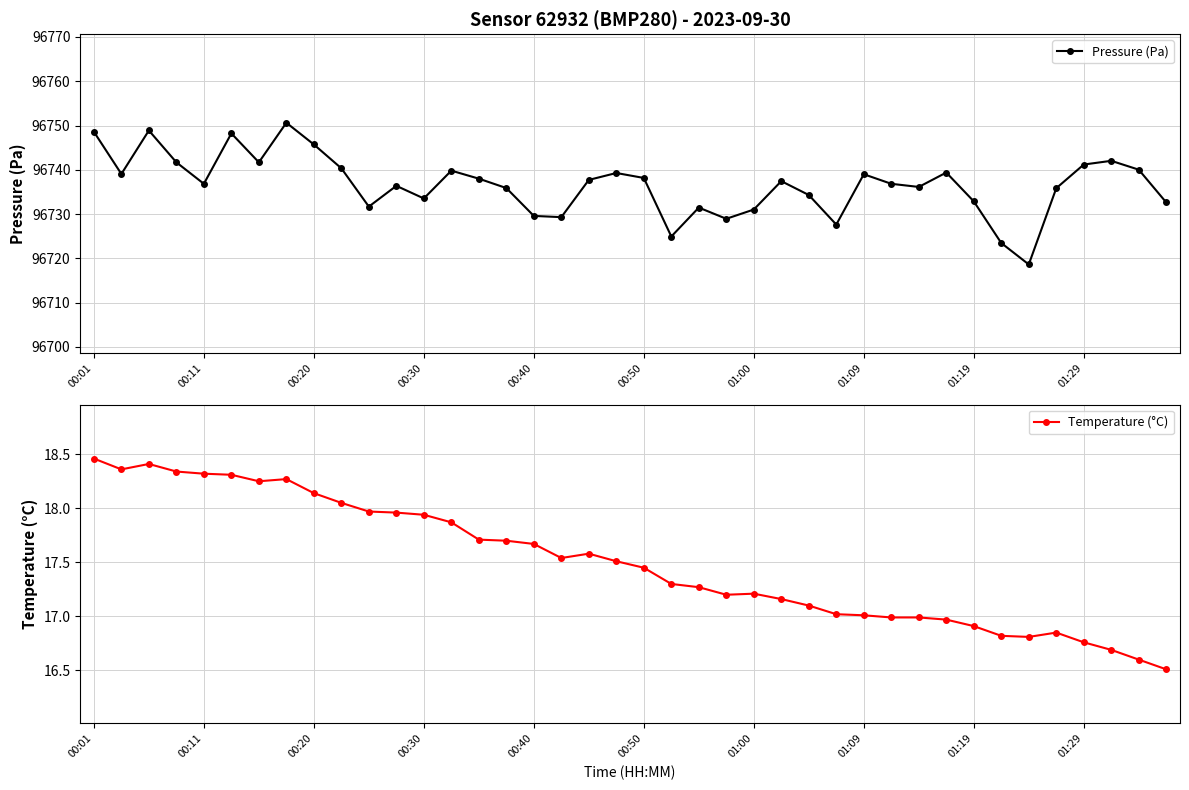

What is the approximate value of Temperature (°C) at 27?

17.0